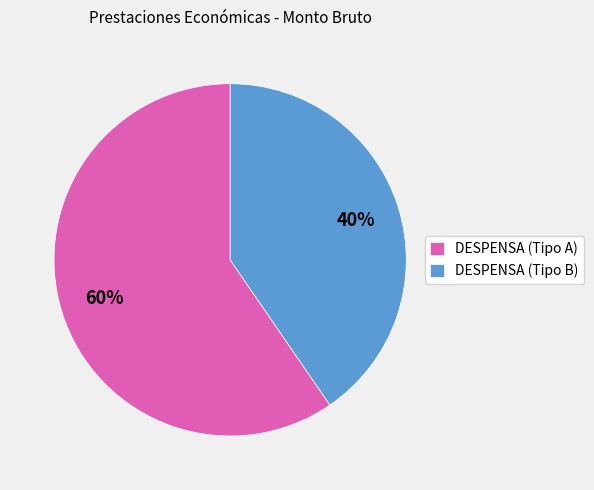

Is it true that DESPENSA (Tipo B) is 47% of the pie?

False